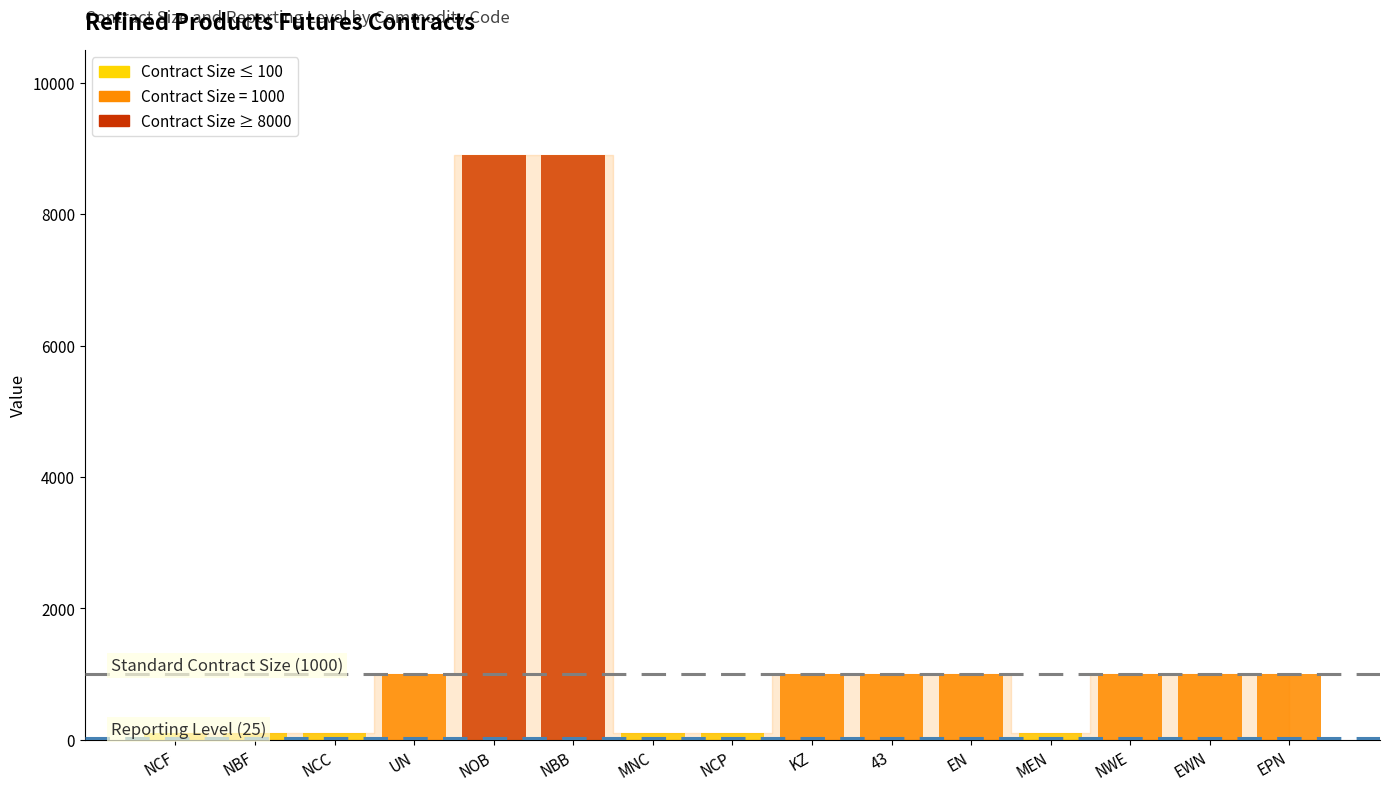

What is the sum of all Contract Size values?

25400